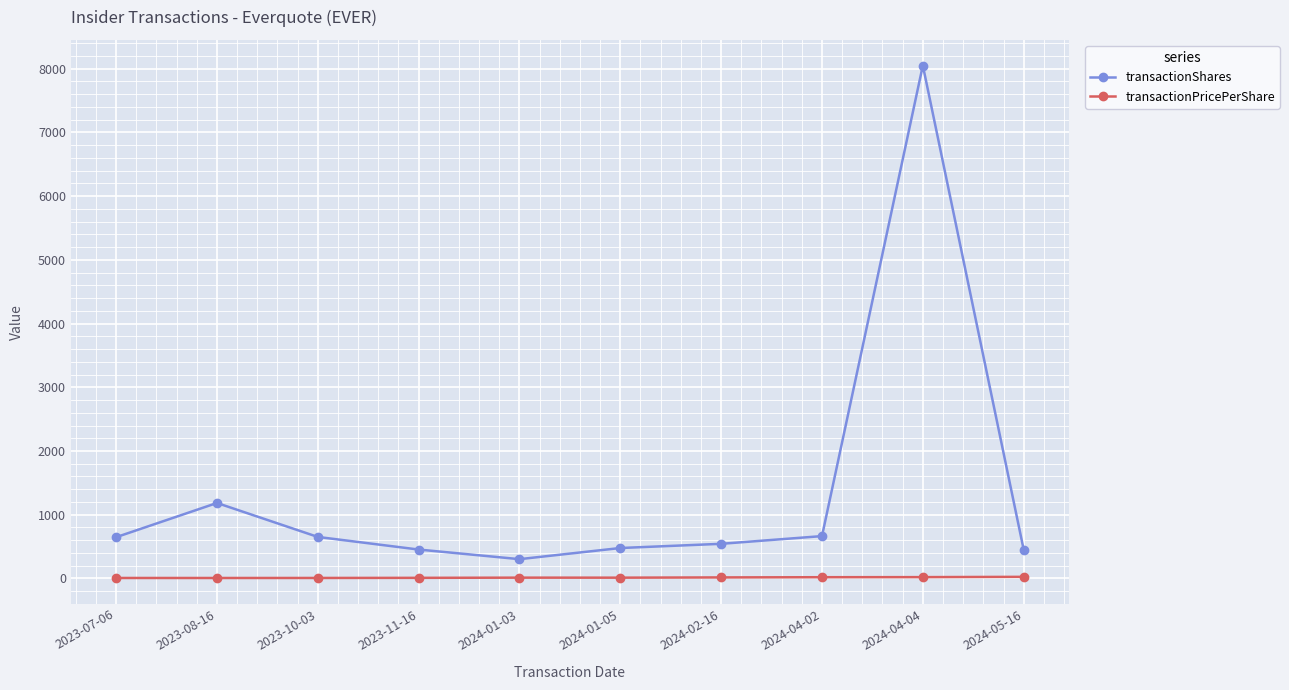

What is the total value across all series at 2023-11-16?

461.8